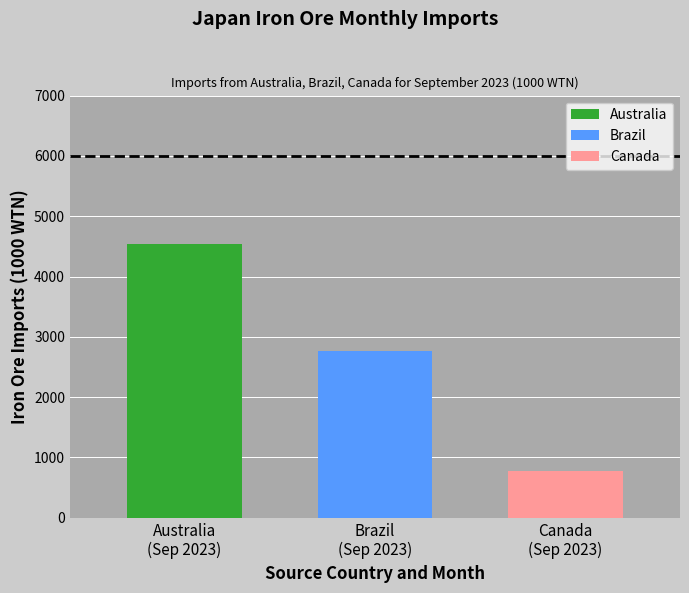

Which series has the widest spread of values?

Australia